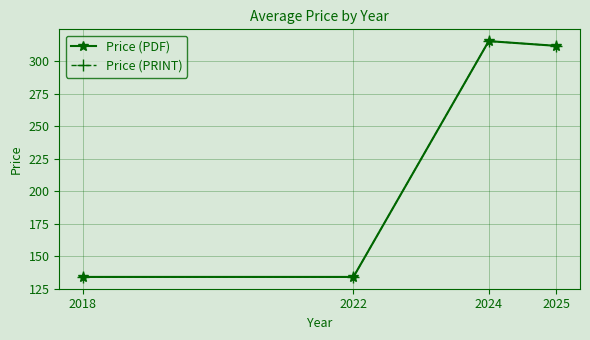

Is the value of Price (PDF) at 2025 greater than the value of Price (PRINT) at 2024?

No